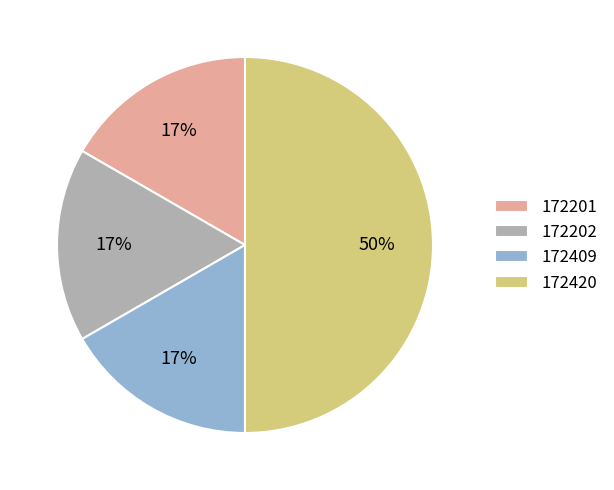

Does 172409 represent more than half of the total?

No